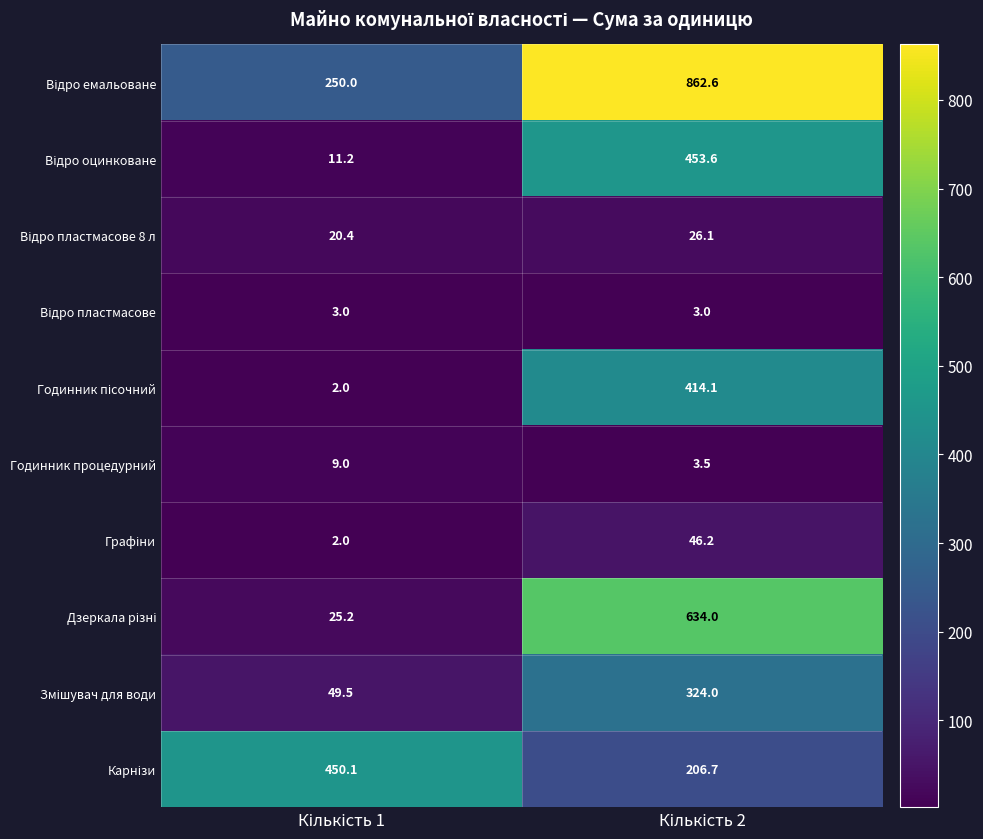

What is the maximum value shown in the chart?

862.6